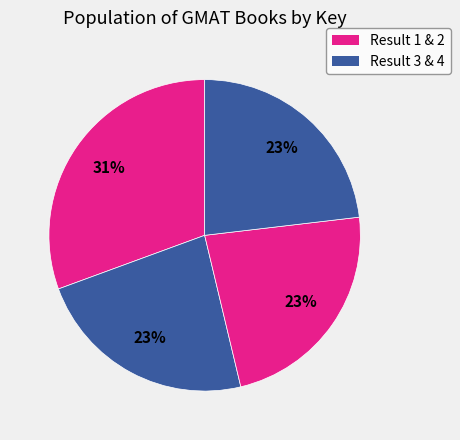

Count the number of slices in the pie.

4